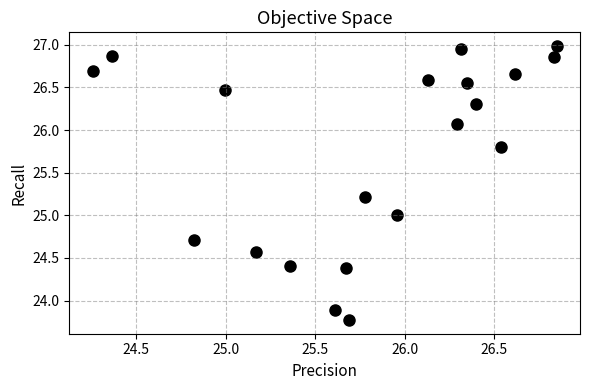

What is the range of Y values (max minus min)?

3.2